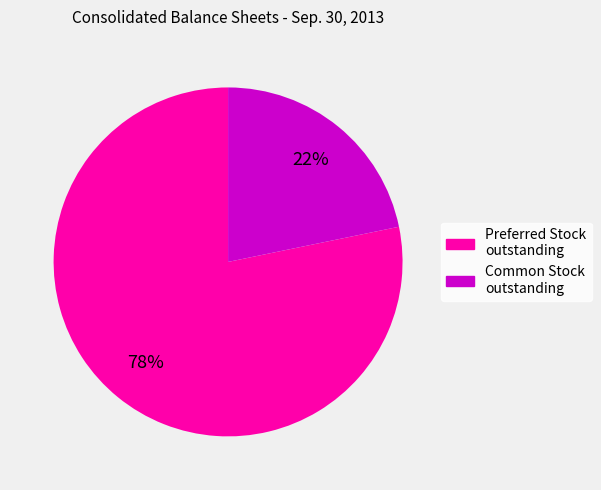

Which category has the smallest portion of the pie?

Common Stock outstanding